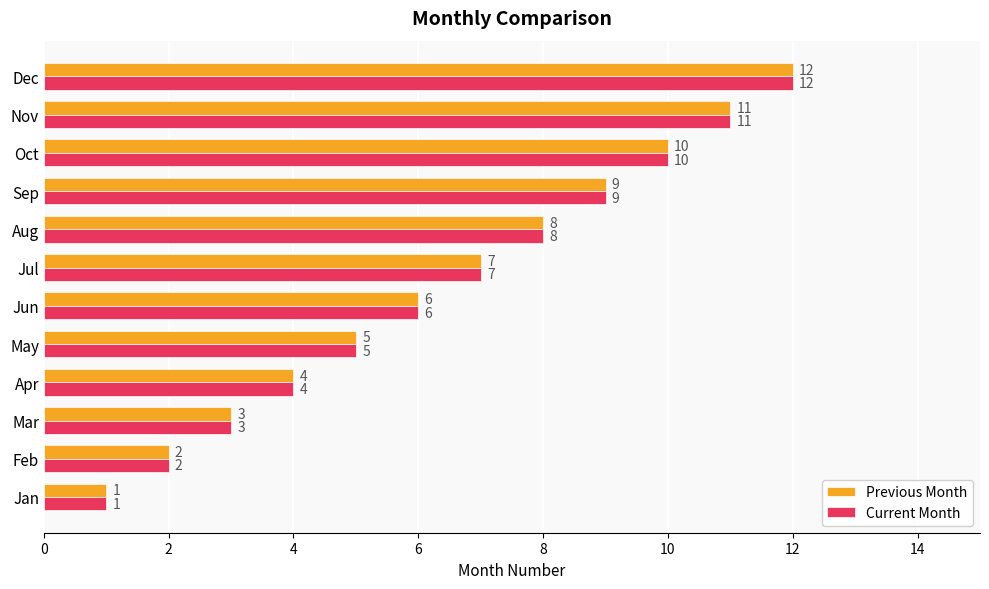

The value of Current Month at Aug is 8. True or false?

True